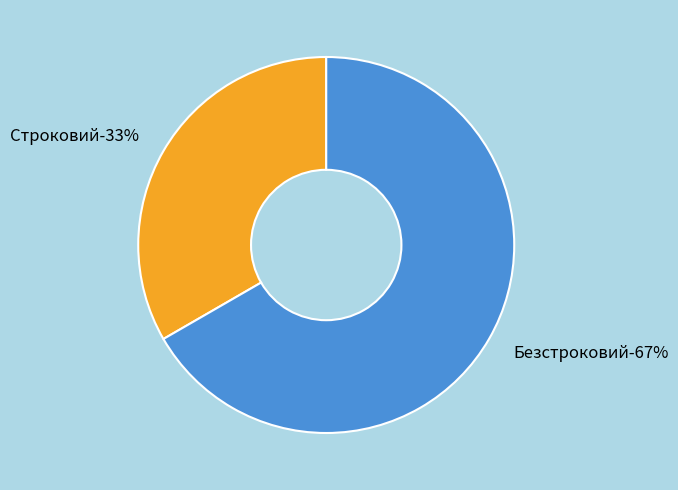

What is the ratio of the value at Строковий to the value at Безстроковий?

0.5